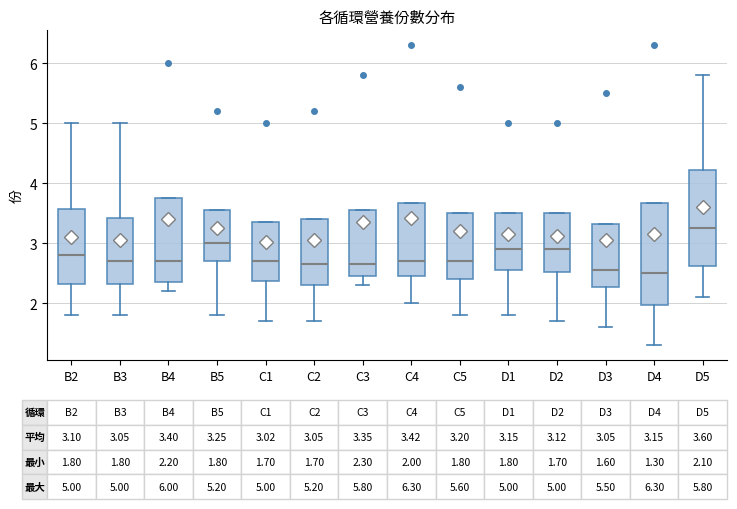

Comparing the boxes themselves (not the whiskers), which one is the tallest?

D4